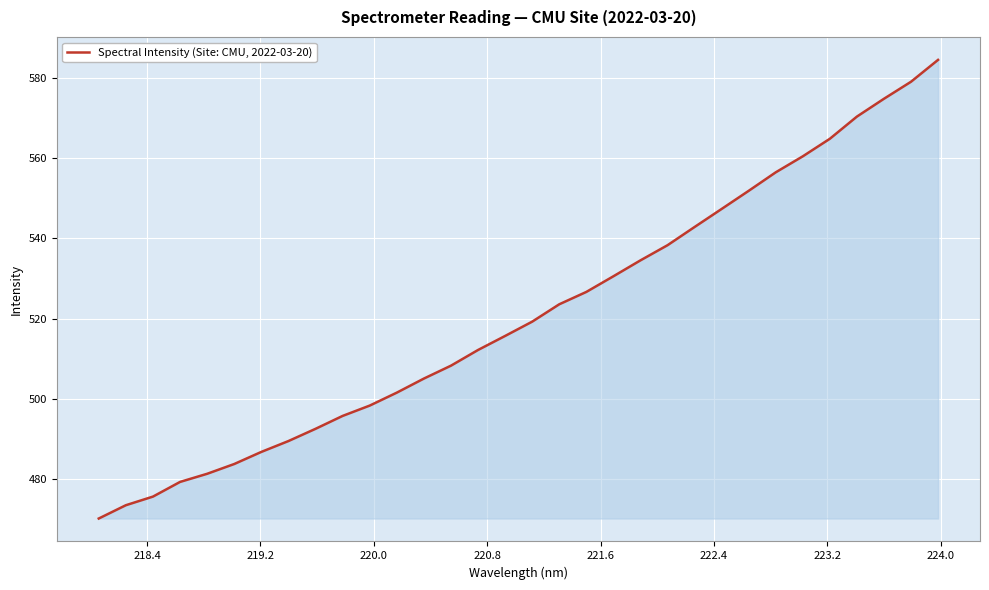

What is the minimum value shown in the chart?

470.2